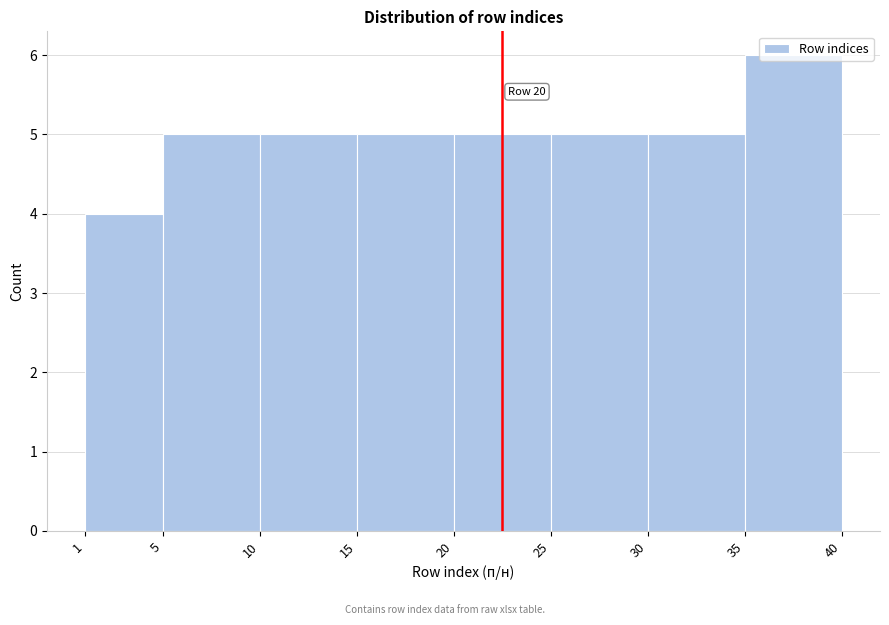

Which range on the x-axis has the tallest bar?

35 to 40